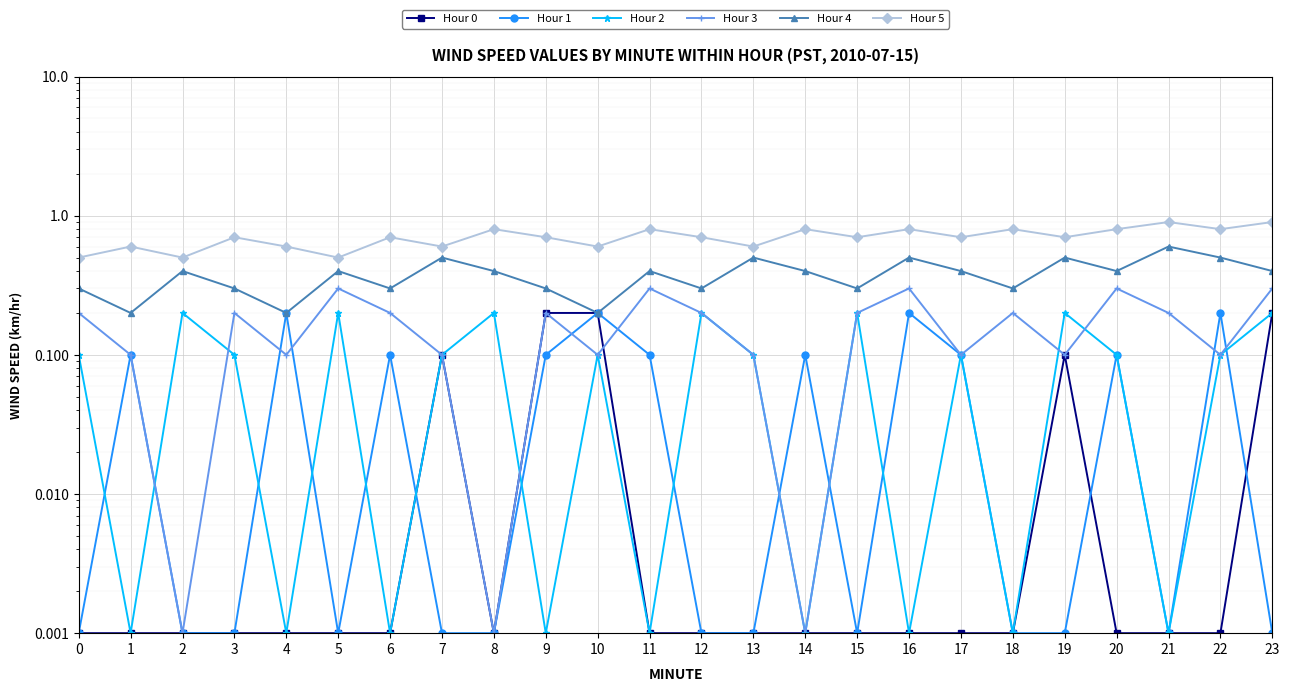

Rank the series at 8 from highest to lowest value.

Hour 5, Hour 4, Hour 2, Hour 0, Hour 1, Hour 3